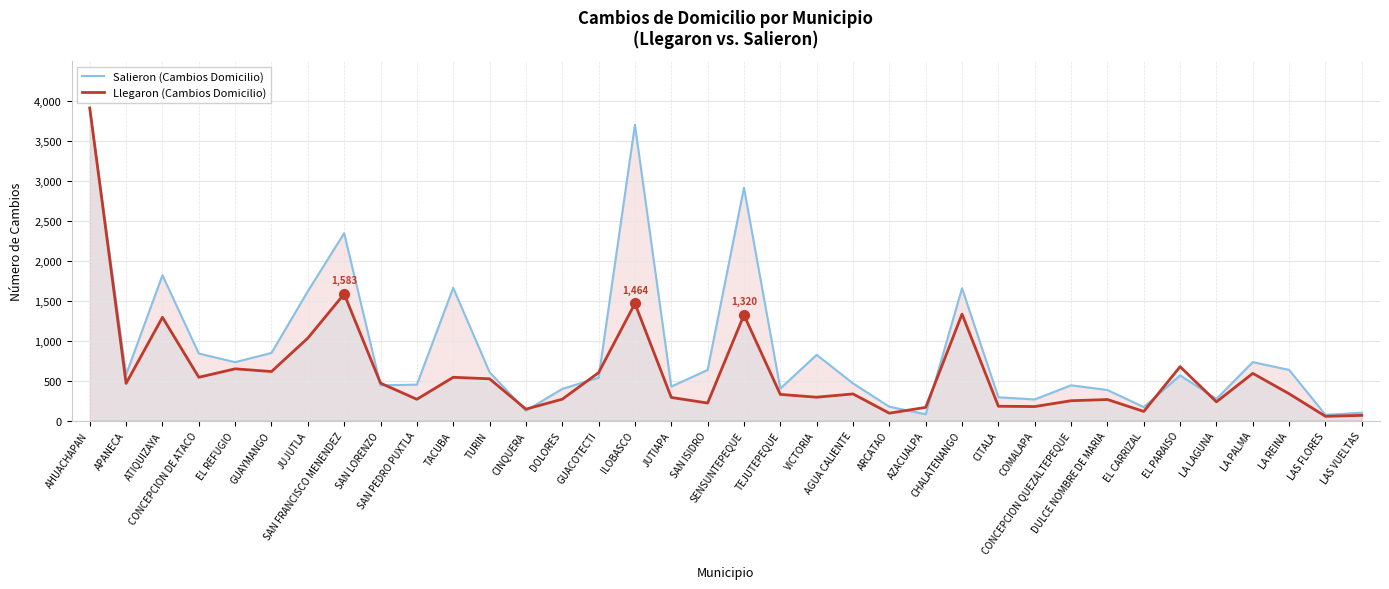

What is the spread (max minus min) of values at CITALA?

112